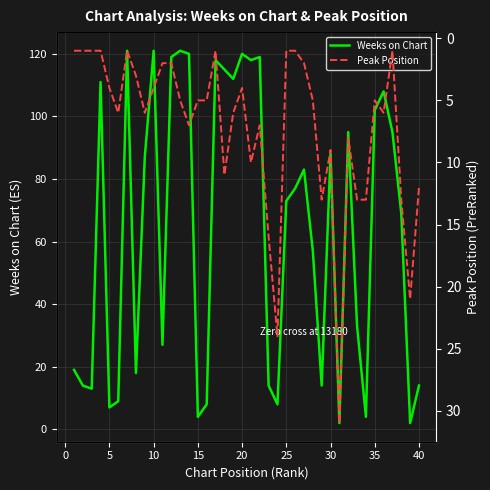

Rank the series by their maximum value, from highest to lowest.

Weeks on Chart, Peak Position